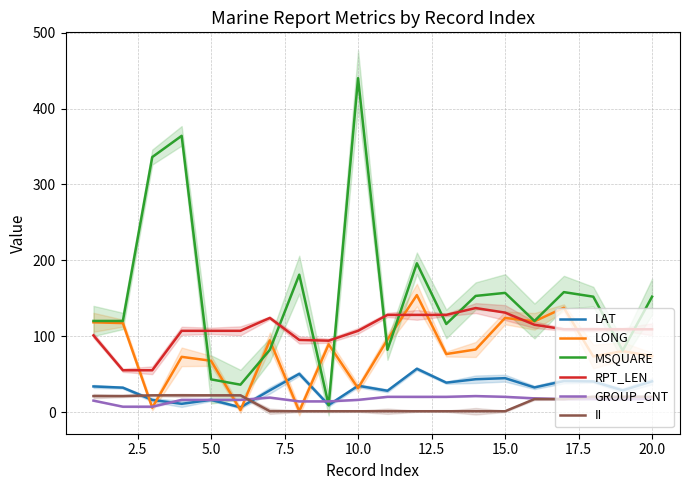

Count the number of data series in this chart.

6